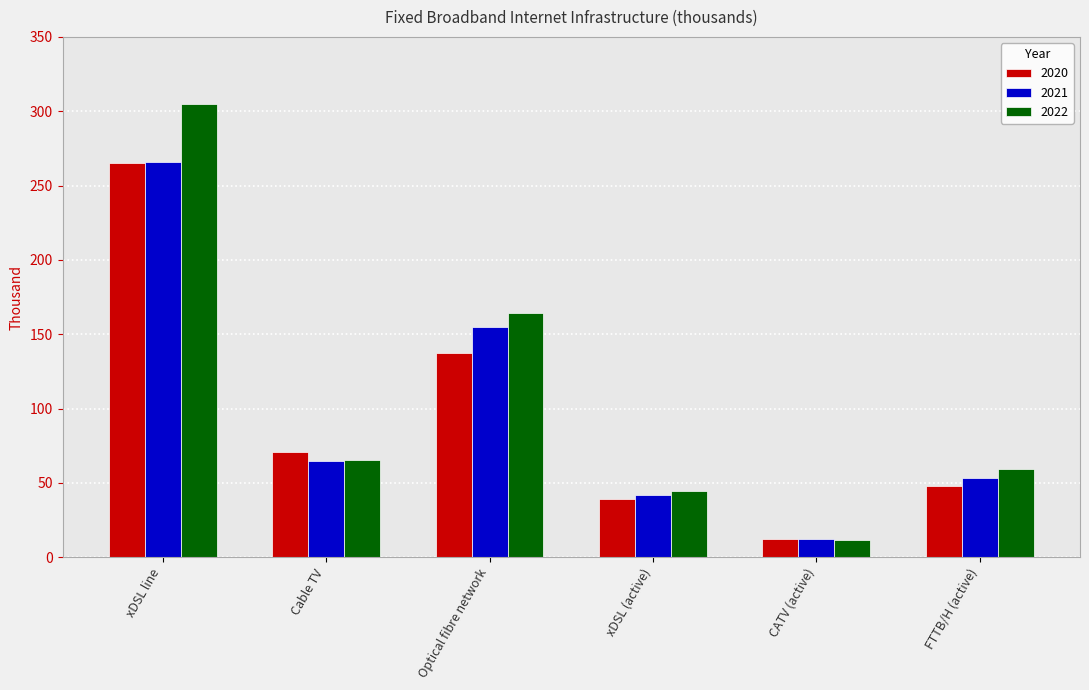

Rank the categories by 2022 value from highest to lowest.

xDSL line, Optical fibre network, Cable TV, FTTB/H (active), xDSL (active), CATV (active)